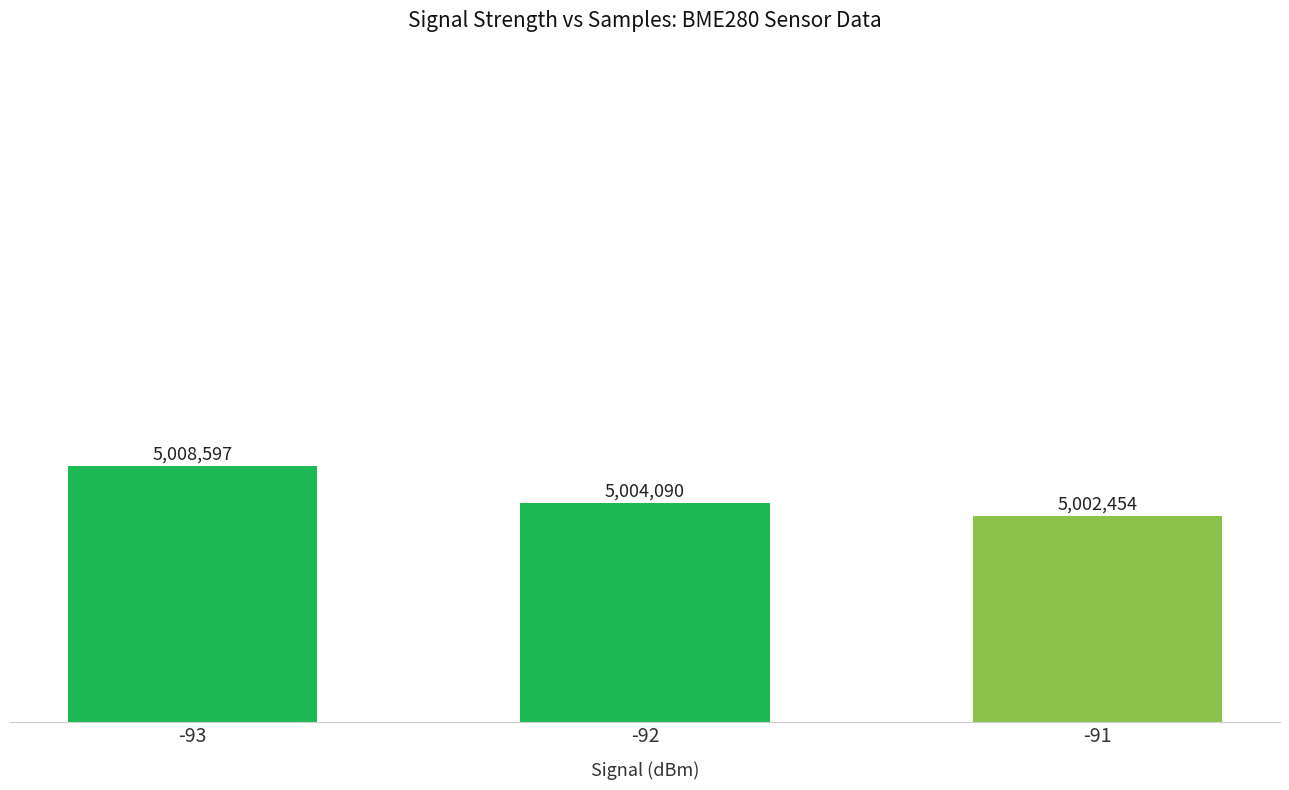

Does the chart contain any negative values?

No